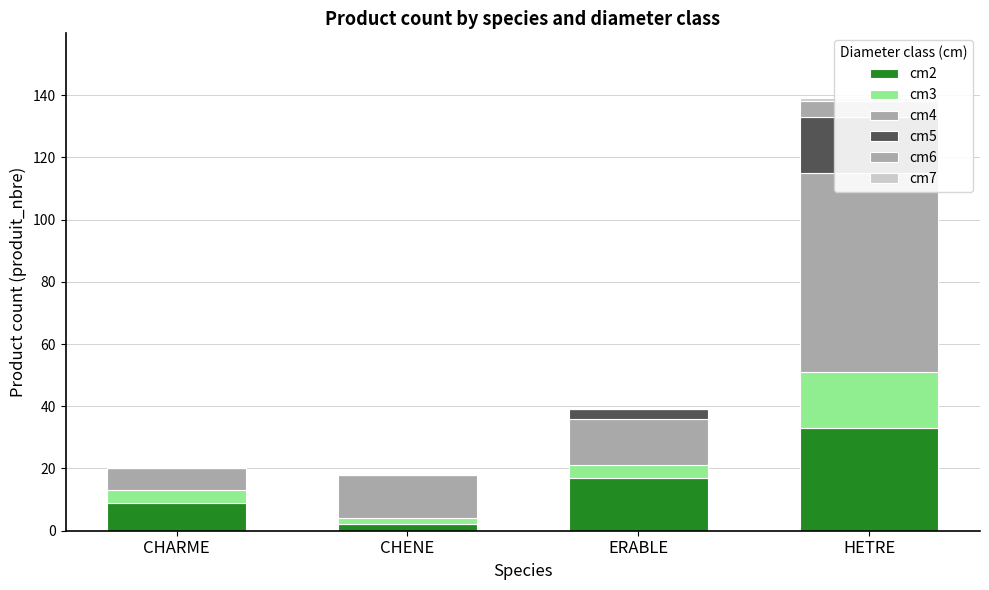

At which label is cm7 closest to 0?

CHARME